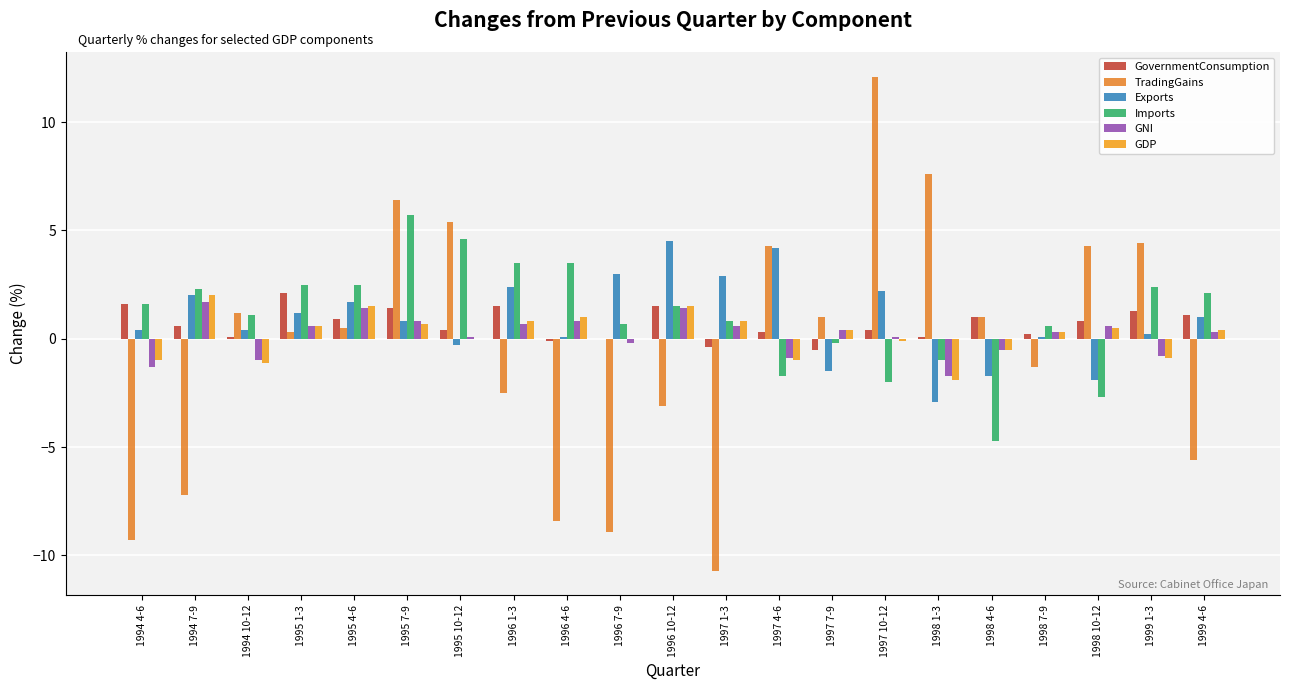

Which series has the largest total across all categories?

Imports